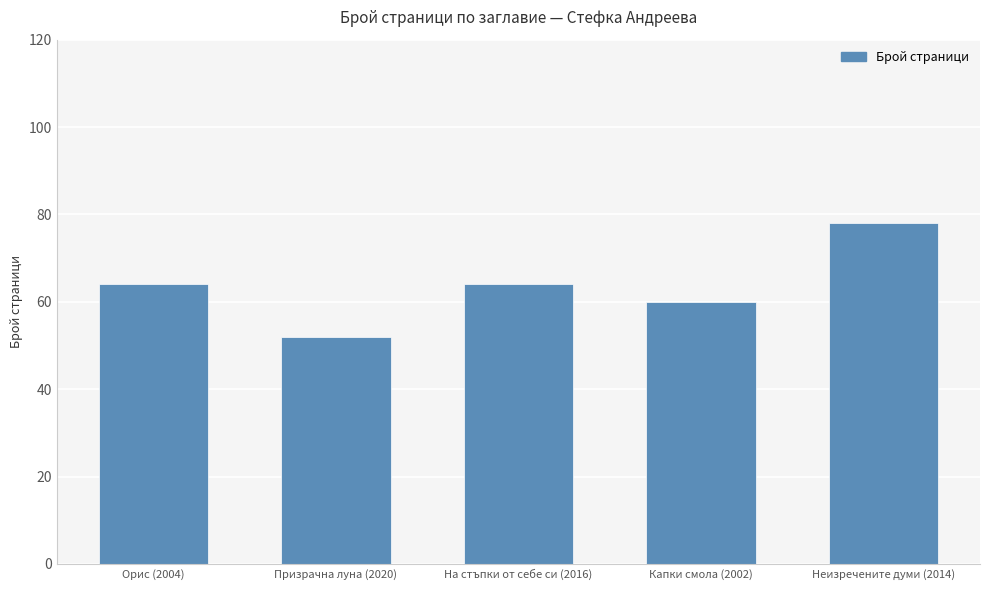

Which label corresponds to the largest value in the chart?

Неизречените думи (2014)